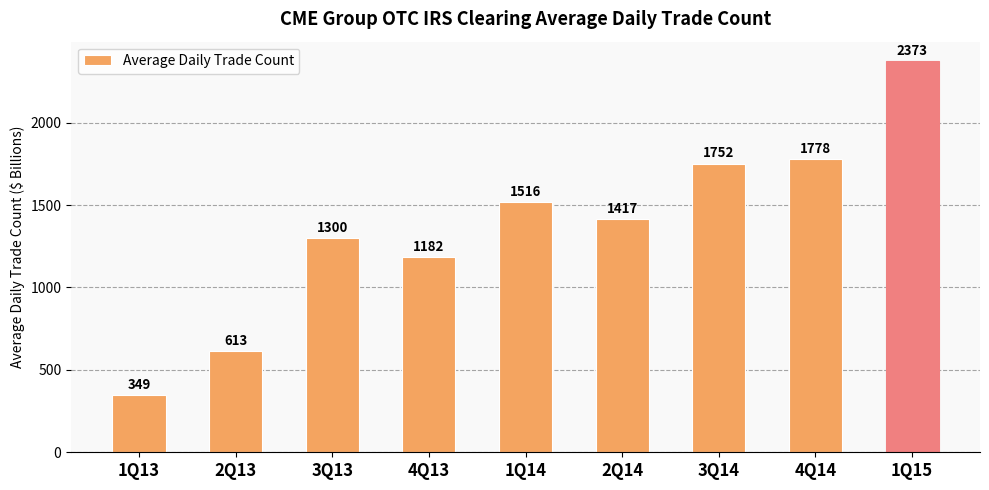

Which has a higher value, 2Q14 or 3Q14?

3Q14